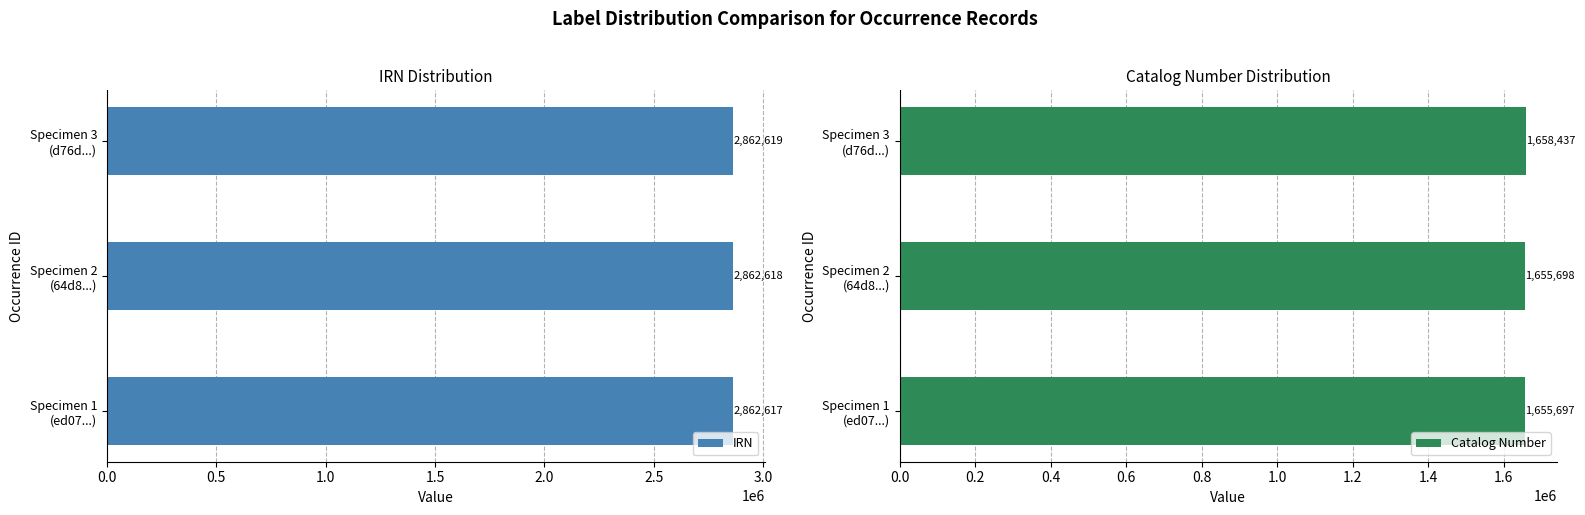

Rank the categories by Catalog Number value from highest to lowest.

Specimen 3
(d76d...), Specimen 2
(64d8...), Specimen 1
(ed07...)